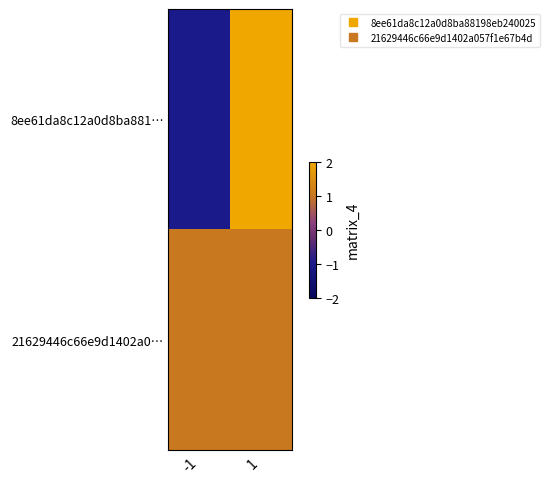

How many categories are shown in the chart?

2